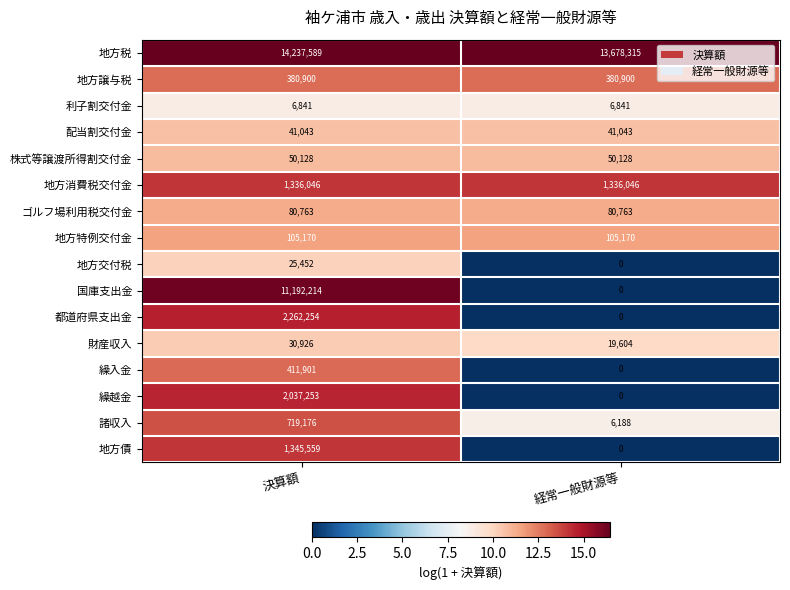

How many data points does each series have?

2